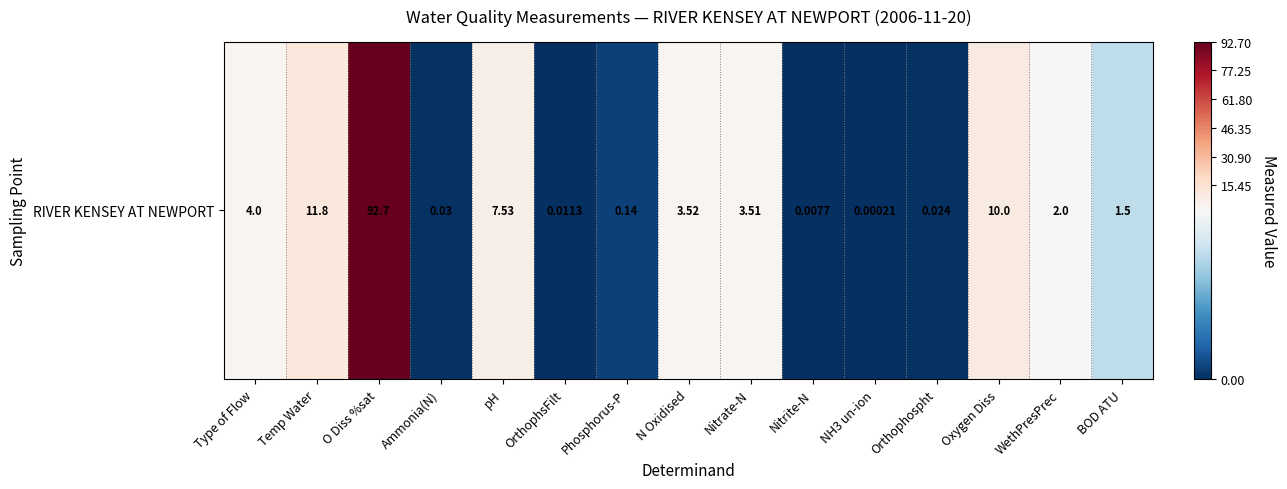

Which has a higher value, NH3 un-ion or BOD ATU?

BOD ATU